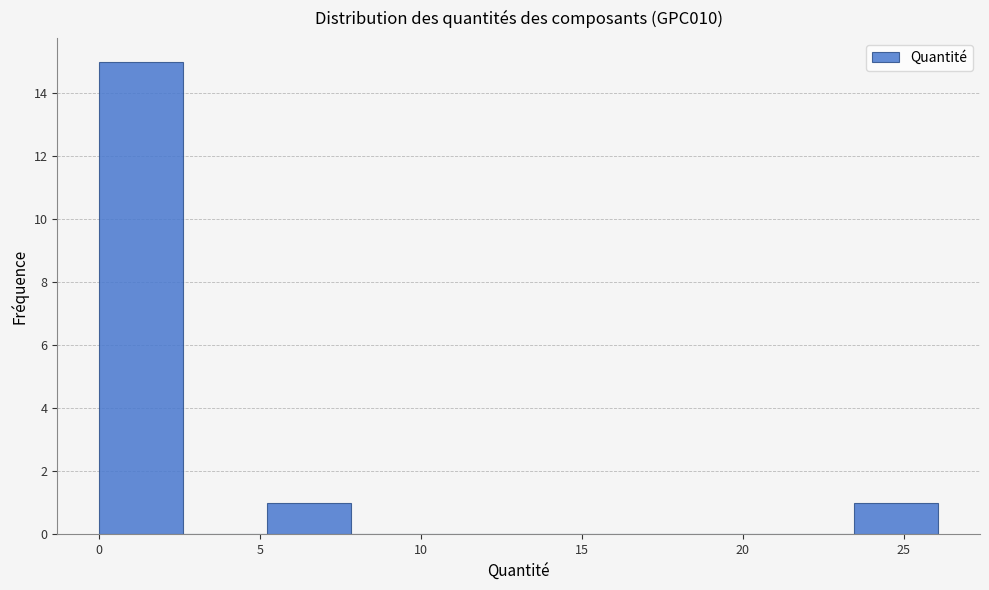

Which range on the x-axis has the tallest bar?

0.0 to 2.5